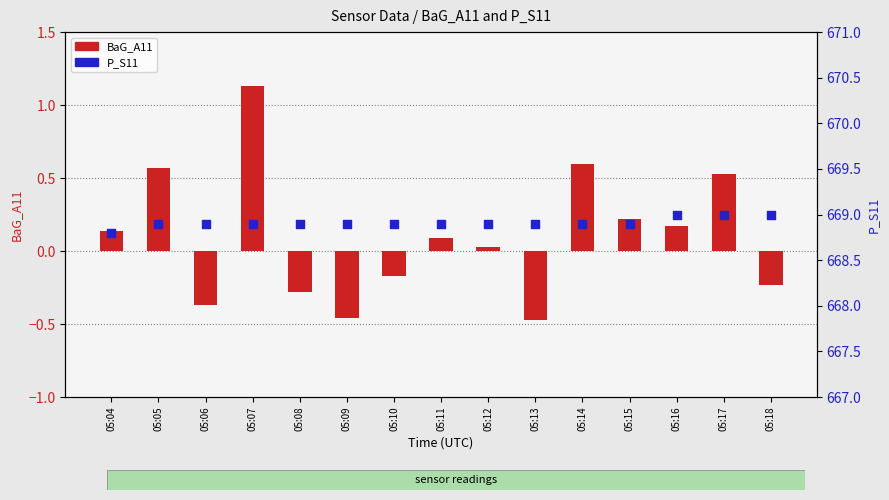

What are all the series names shown in the legend?

BaG_A11, P_S11